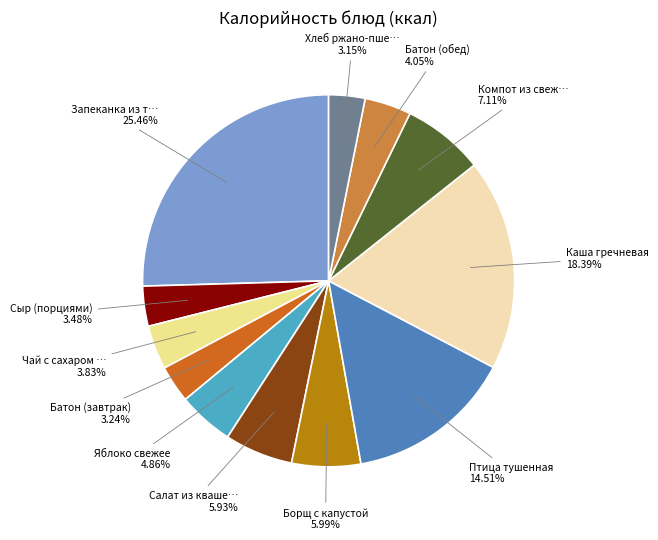

To the nearest percent, what is the difference between the largest and smallest slice percentages?

22%